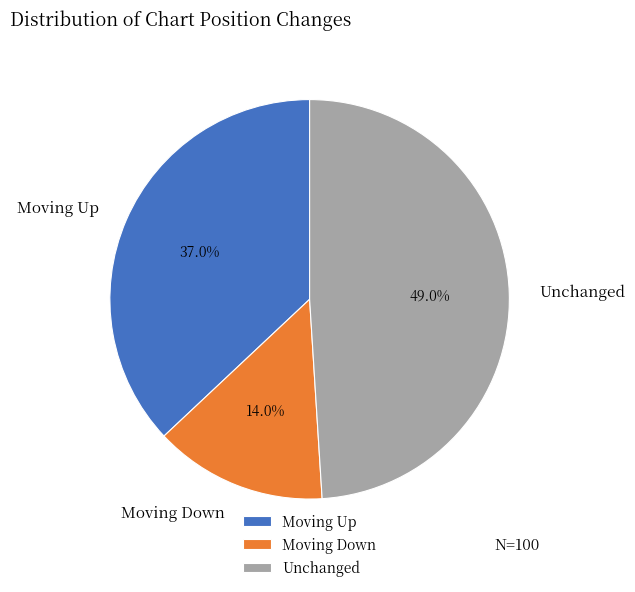

What is the largest slice in the pie chart?

Unchanged